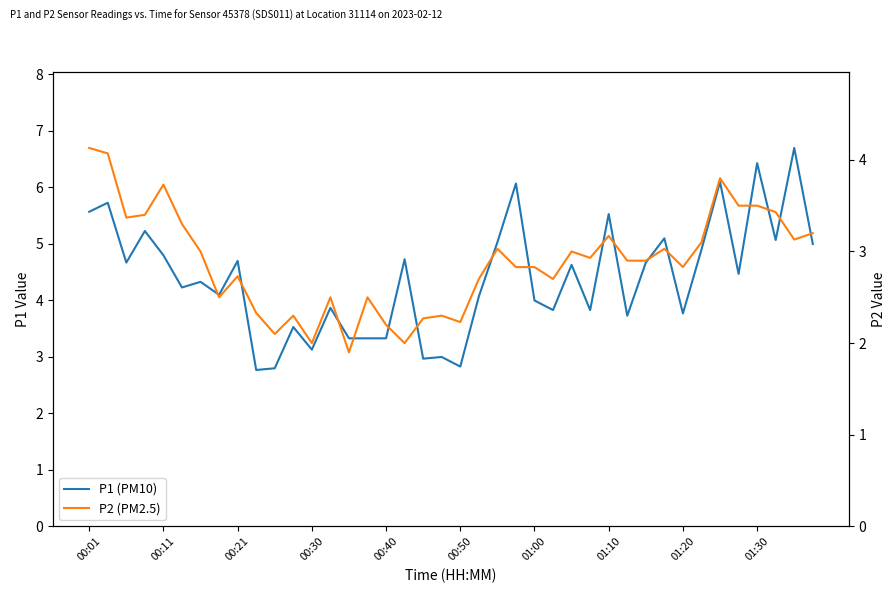

What is the approximate value of P2 (PM2.5) at 31?

3.0